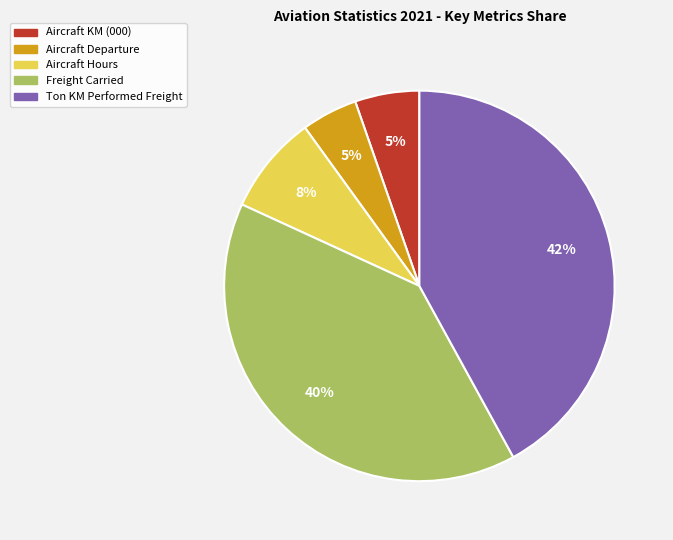

To the nearest percent, what is the difference between the largest and smallest slice percentages?

37%